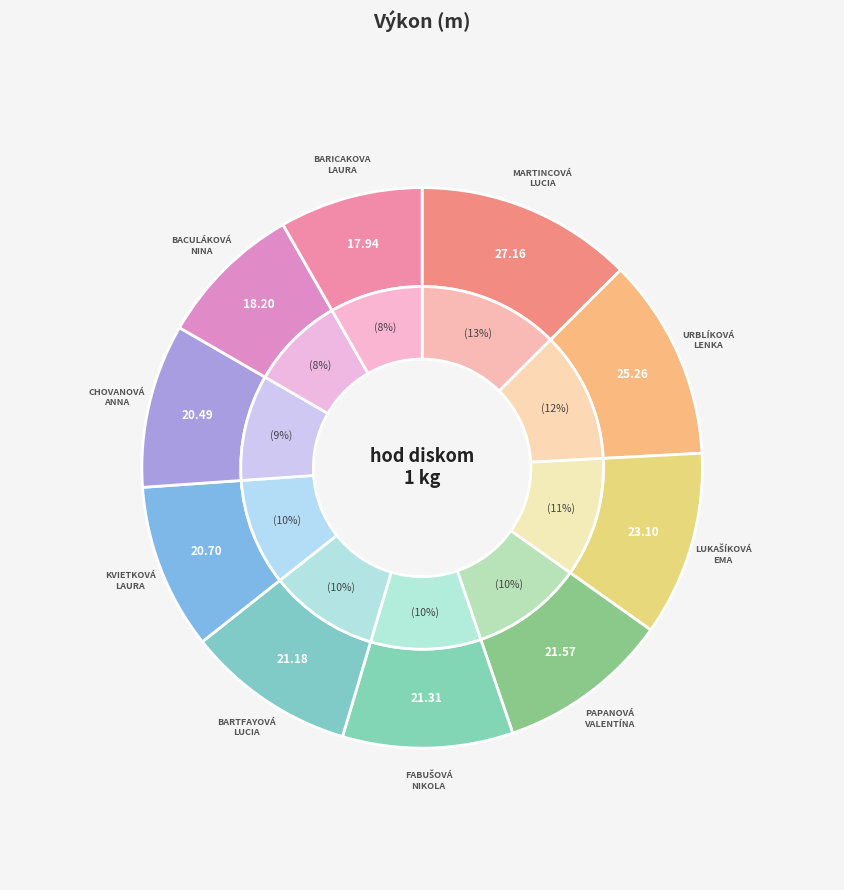

Is the sum of Chovanová Anna and Baricakova Laura greater than half?

No